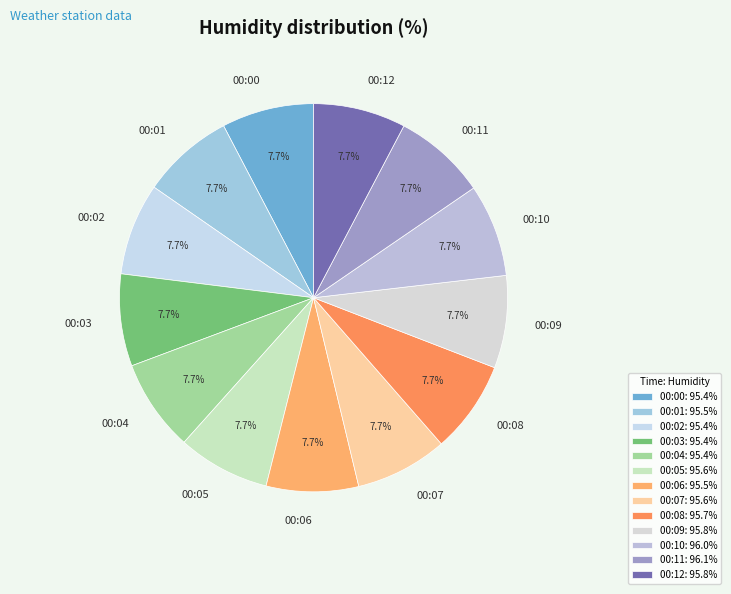

Is the sum of 00:08 and 00:00 greater than half?

No